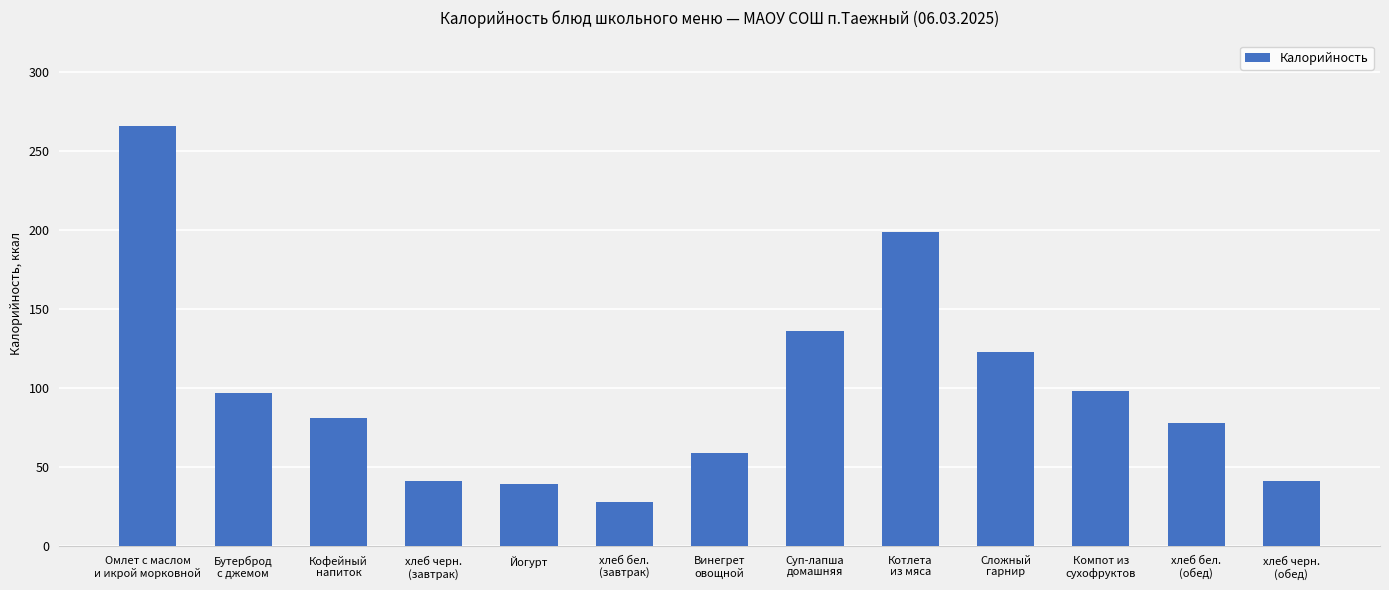

What is the difference between the maximum and minimum values?

238